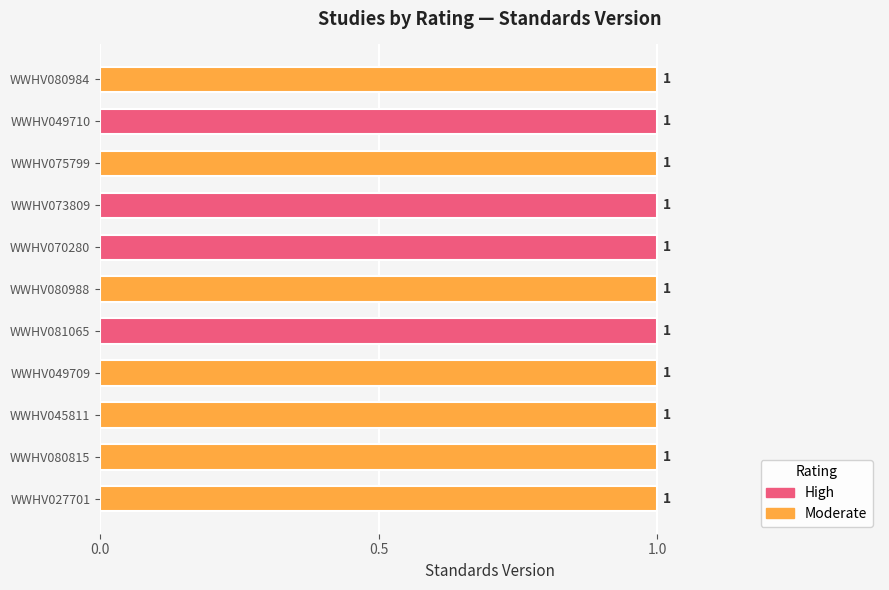

Which series has the widest spread of values?

High